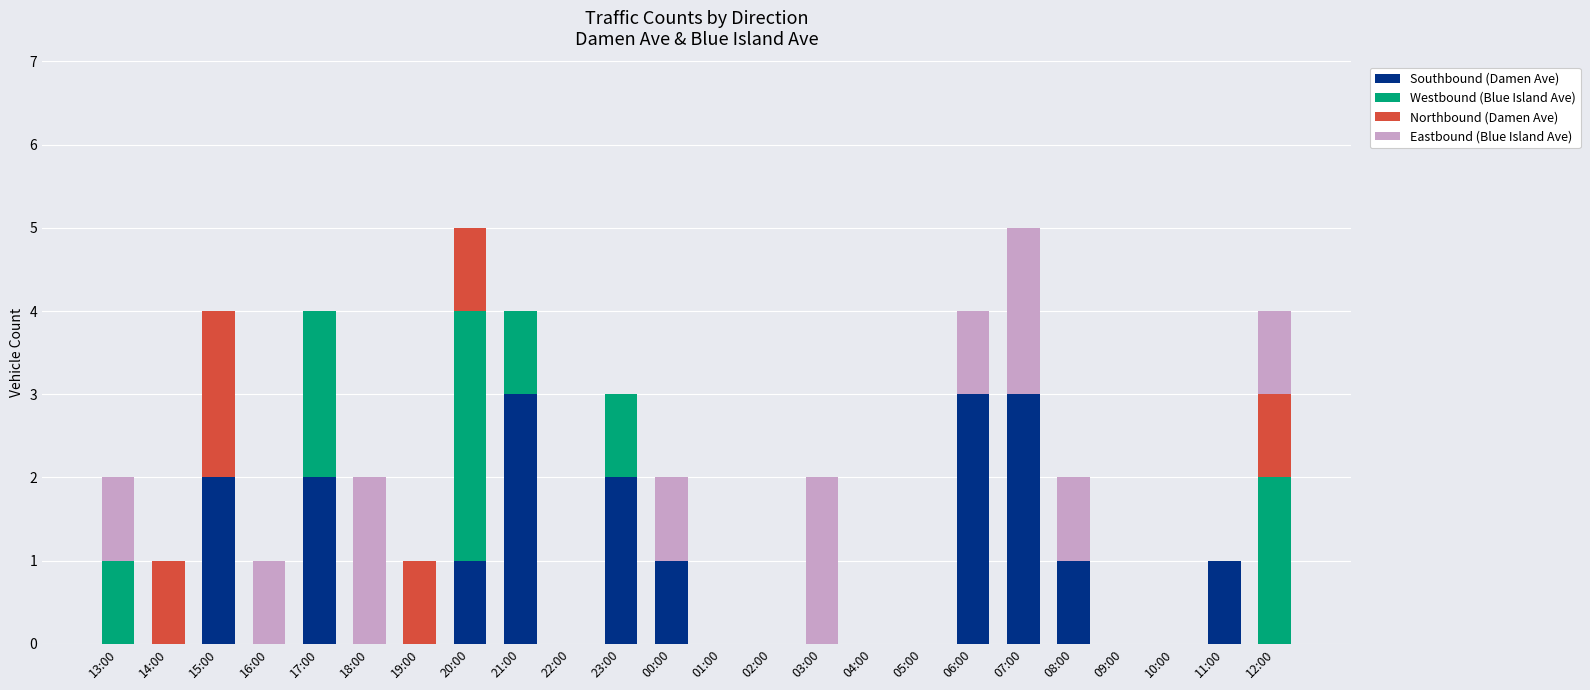

What is the sum of all Southbound (Damen Ave) values?

19